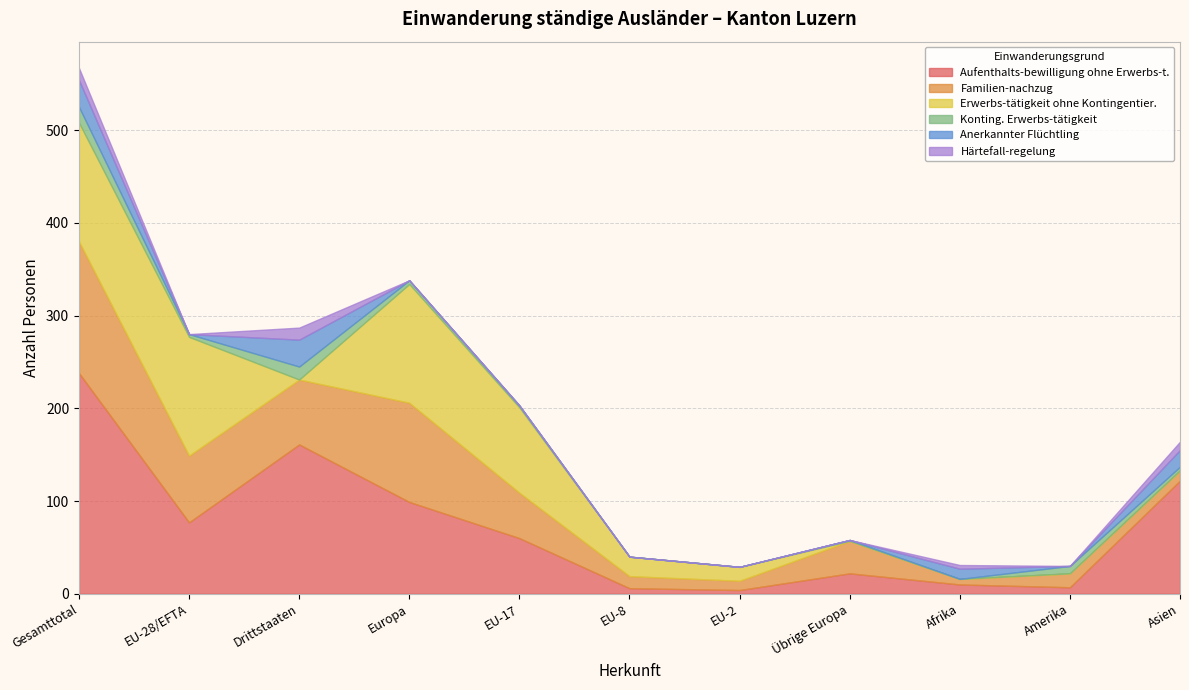

The value of Konting. Erwerbs-tätigkeit at Afrika is 0. True or false?

True